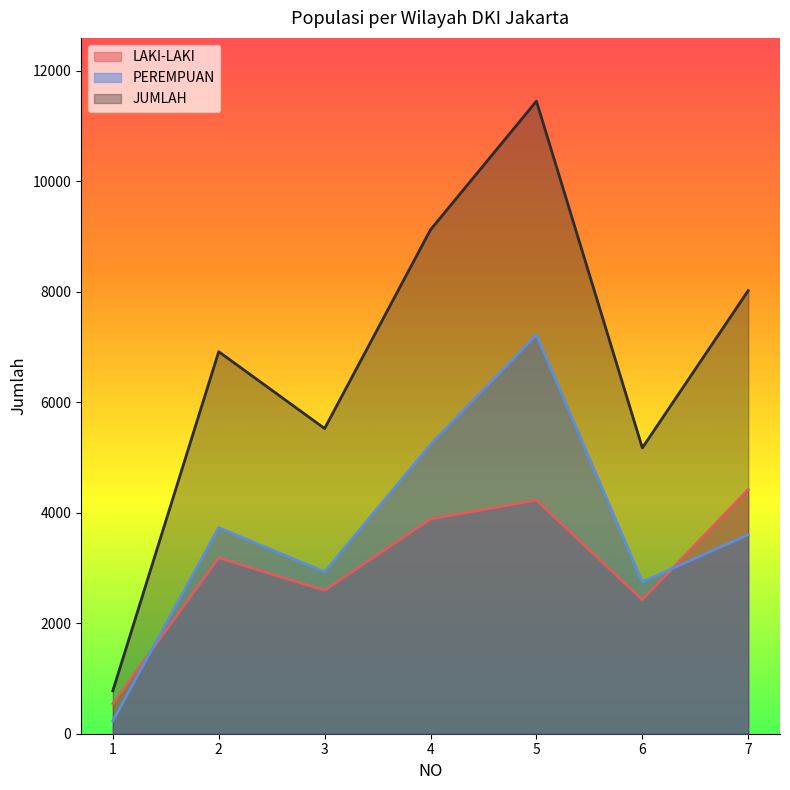

What is the average value of the JUMLAH series?

6711